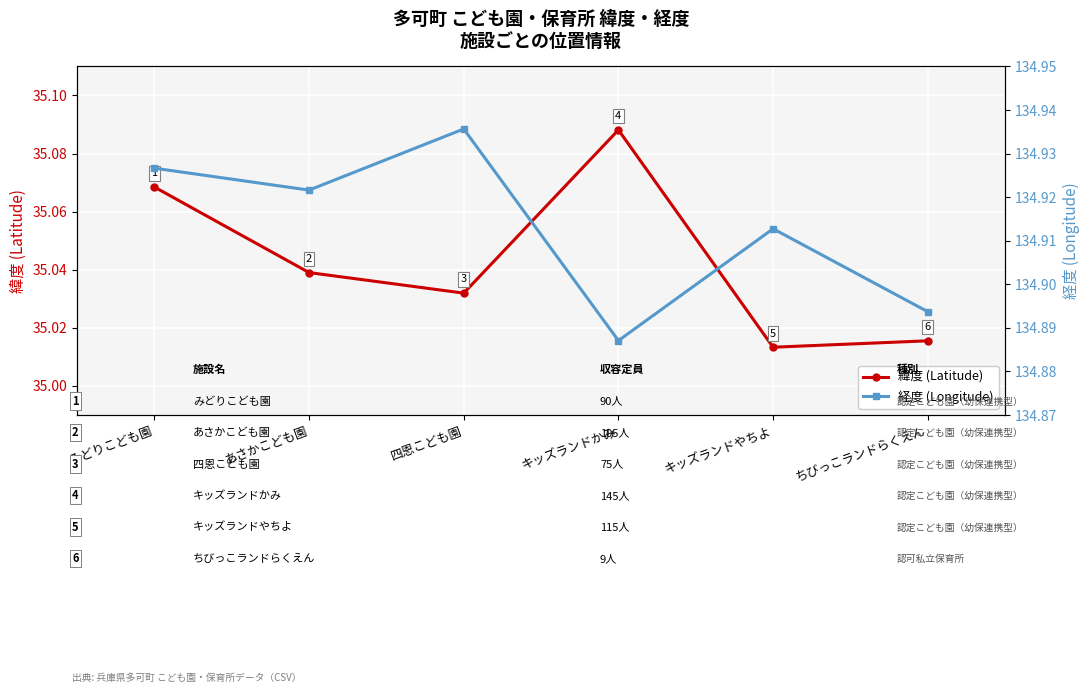

At which category is the sum across all series the highest?

みどりこども園